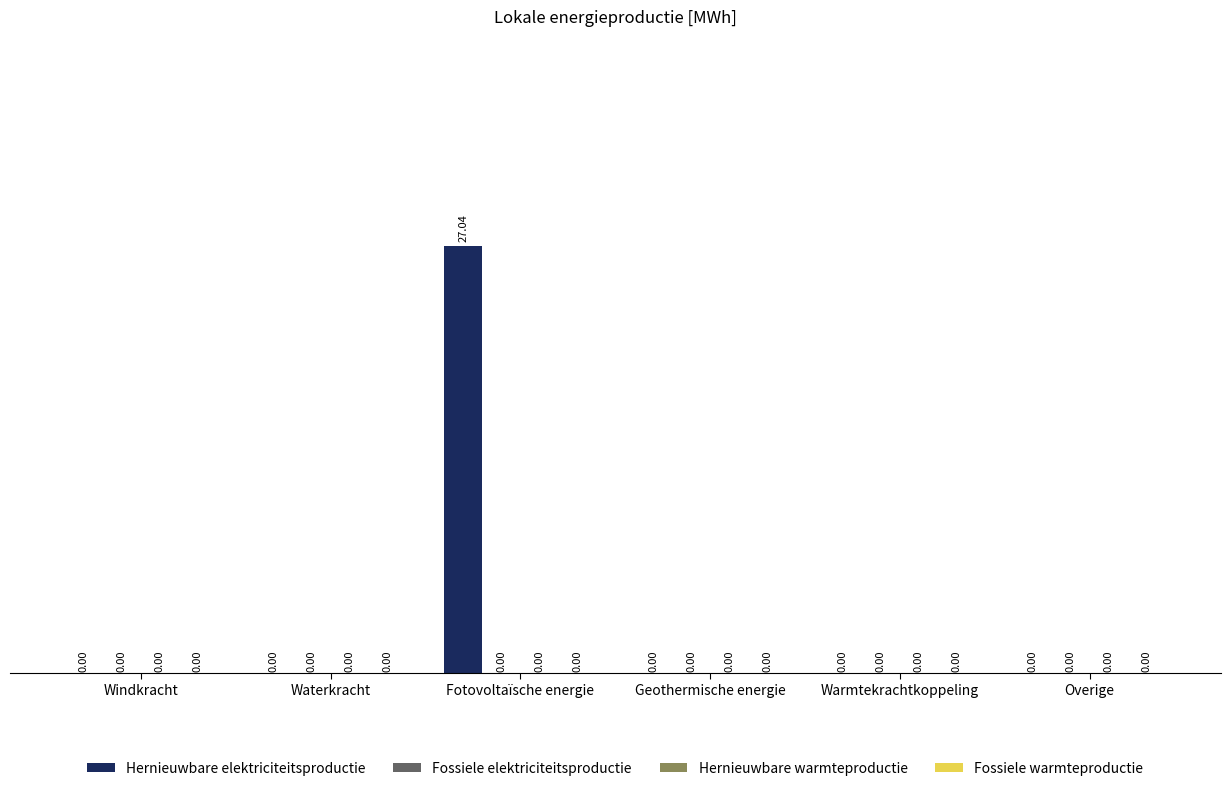

What is the sum of all values?

27.0